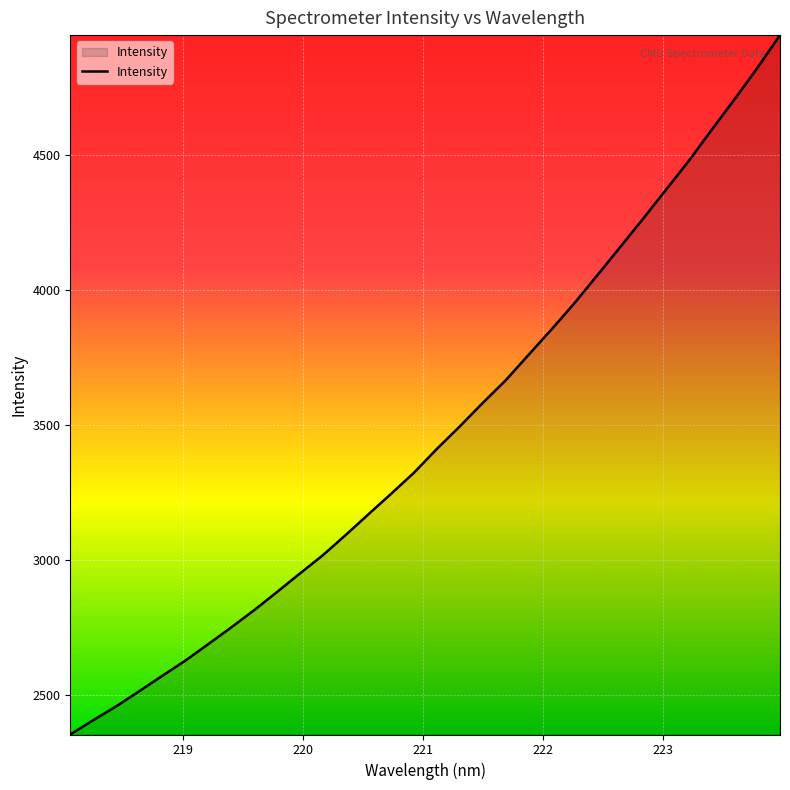

How many values exceed 3410?

16